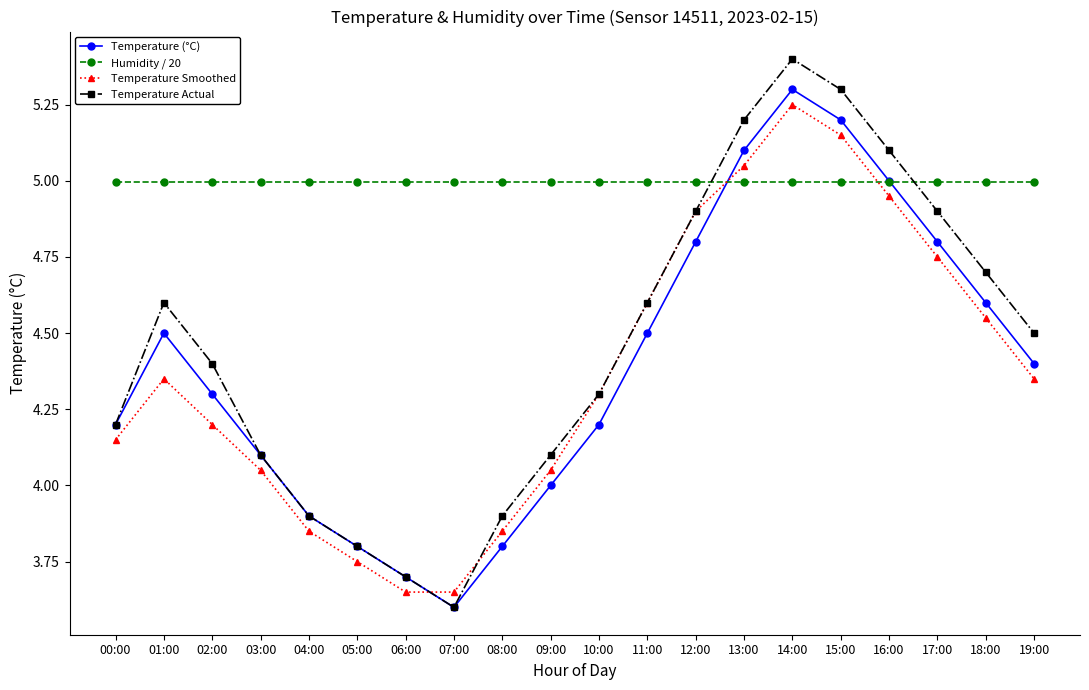

Is it true that Temperature Actual equals 2.8 at 17:00?

False